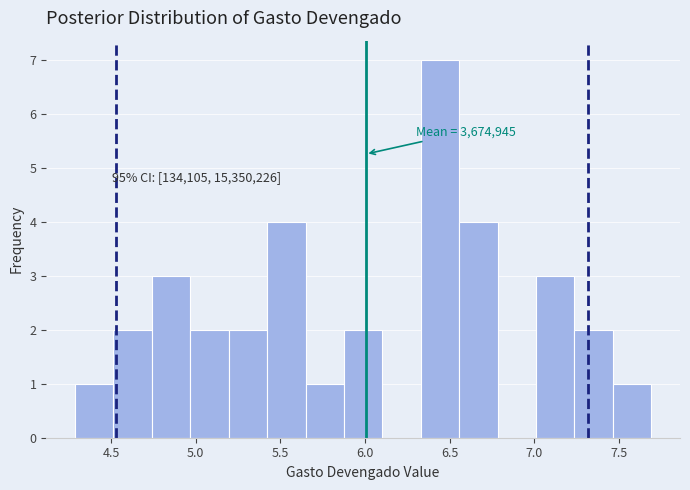

Over which range of the x-axis is the bar tallest?

6.35 to 6.55